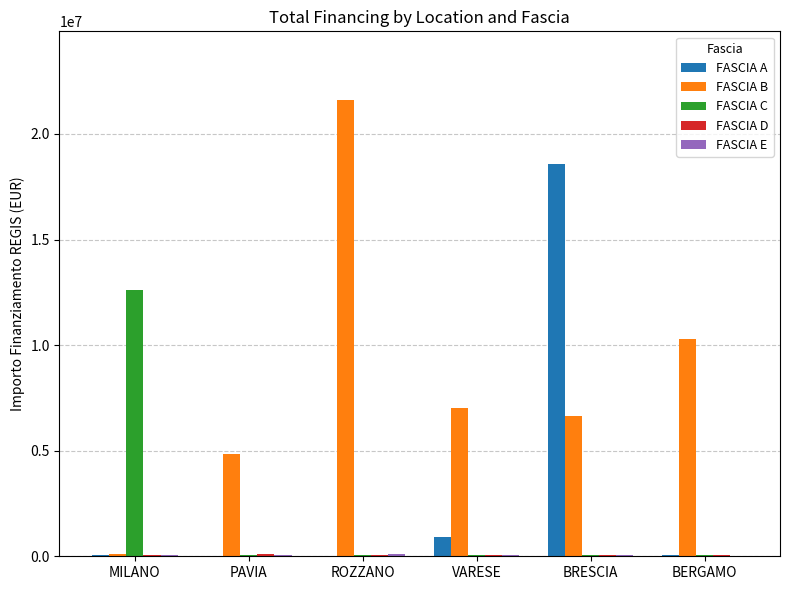

What is the spread (max minus min) of values at BERGAMO?

10239845.1